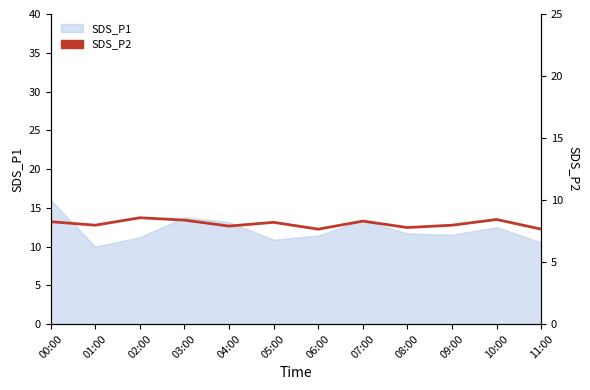

Reading left to right, what are all the values shown in this chart?

00:00=8.2	01:00=8.0	02:00=8.6	03:00=8.4	04:00=7.9	05:00=8.2	06:00=7.7	07:00=8.3	08:00=7.8	09:00=8.0	10:00=8.4	11:00=7.7